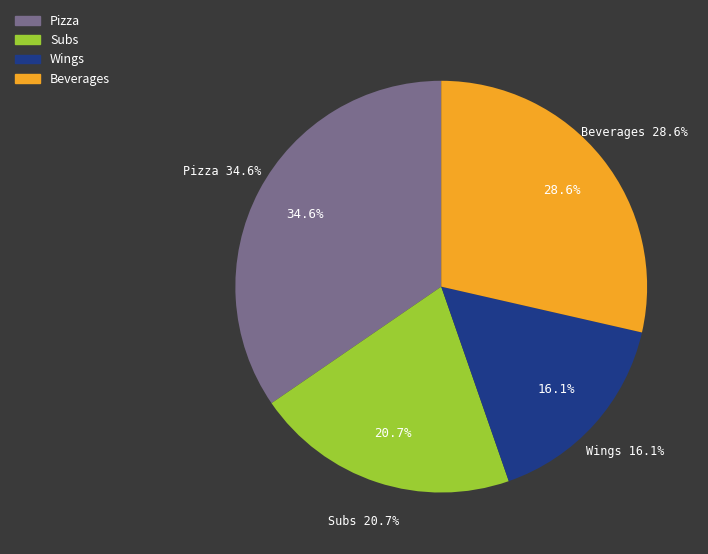

True or false: Beverages accounts for 29% of the total.

True